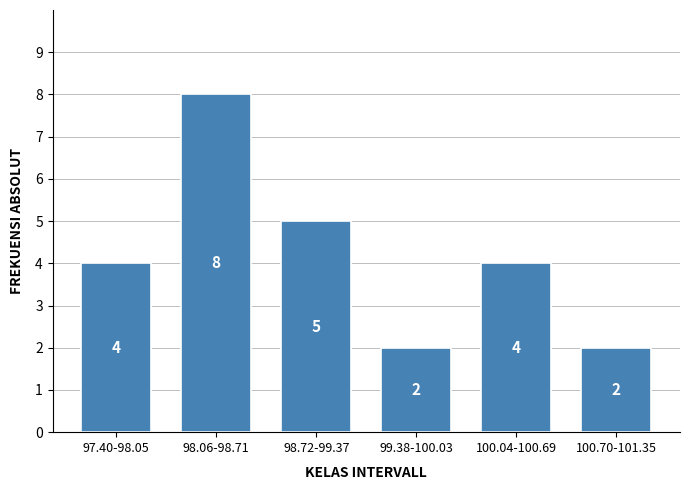

Reading right to left, transcribe all the data shown in this chart.

2	4	2	5	8	4